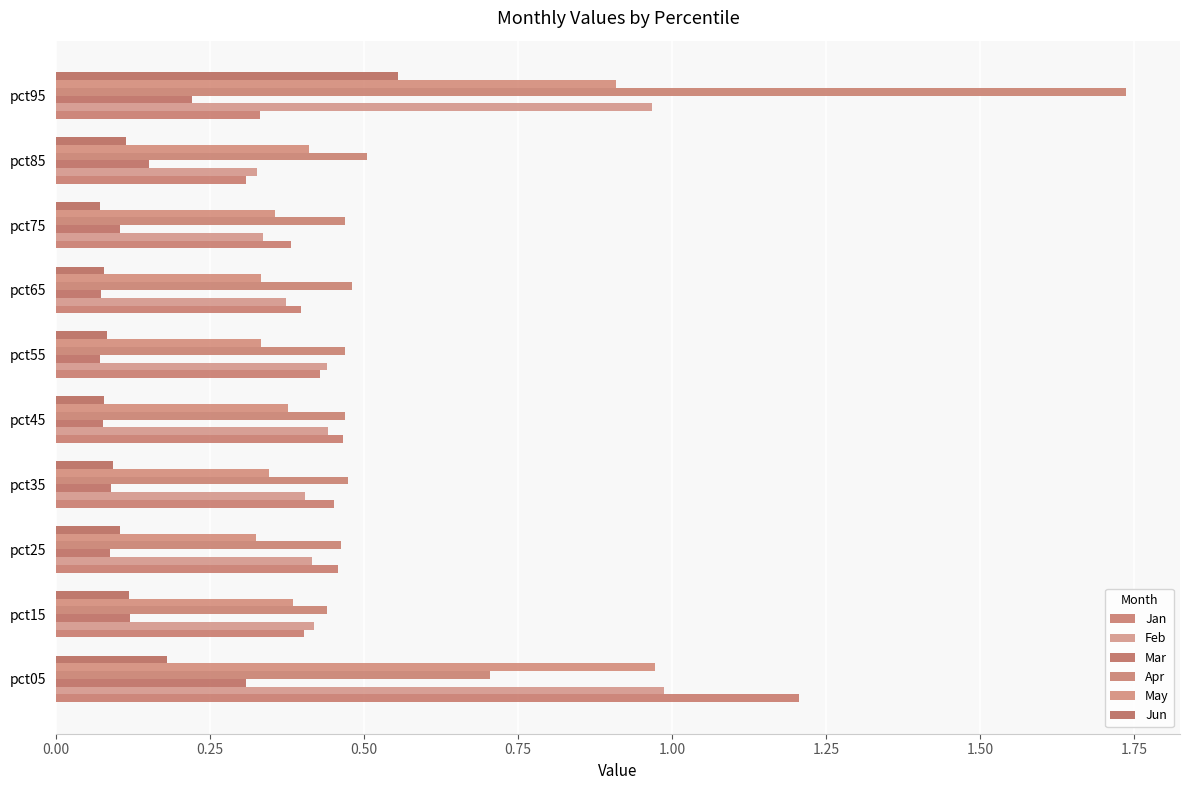

At which category is the sum across all series the highest?

pct95